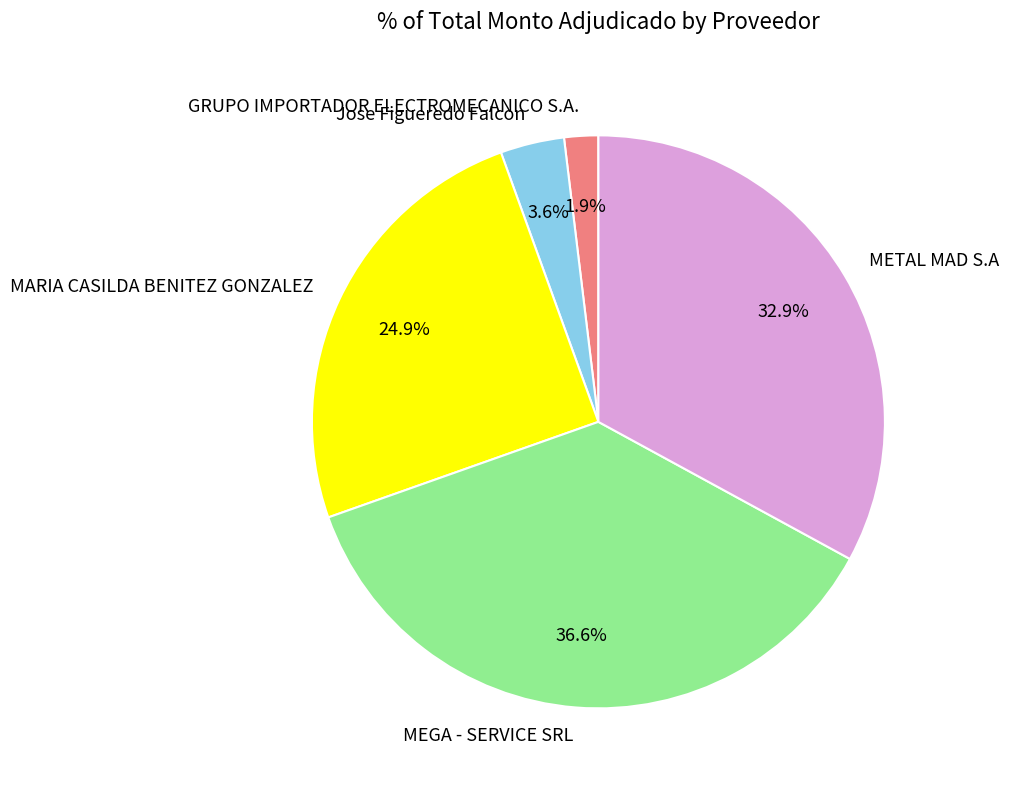

Approximately how many times larger is the value at Jose Figueredo Falcon compared to MEGA - SERVICE SRL?

0.1